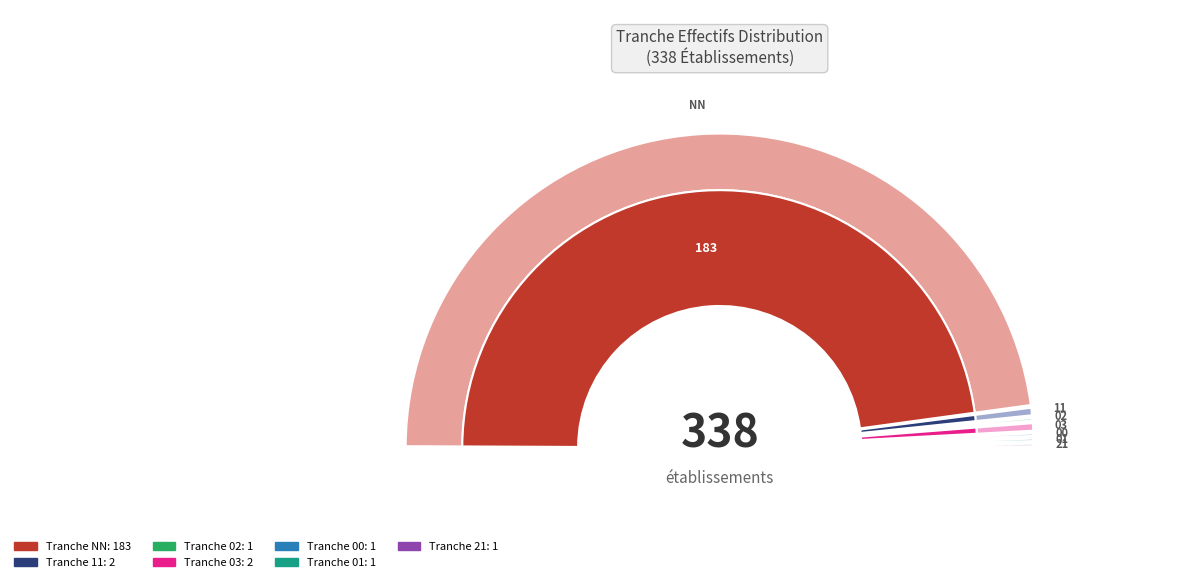

What is the majority slice?

NN